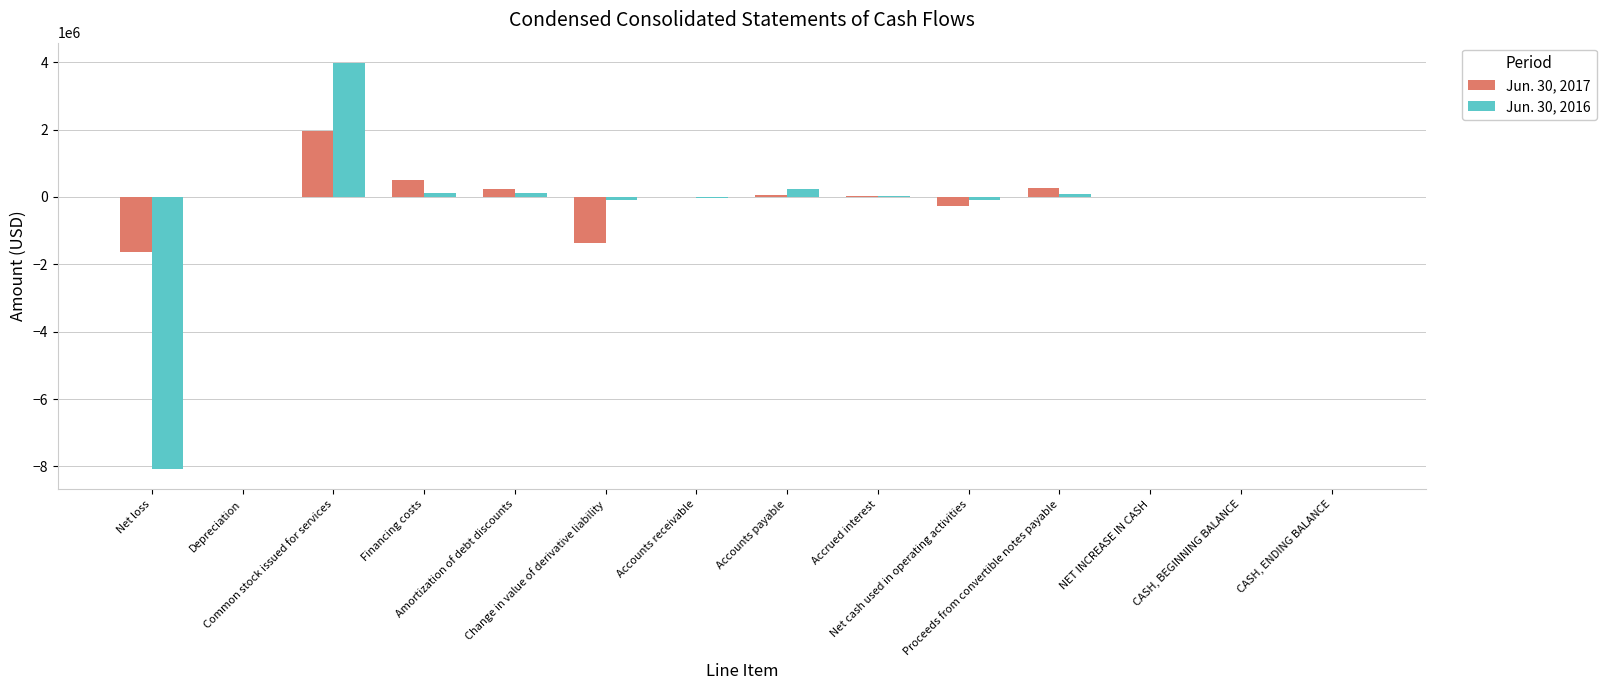

The Jun. 30, 2016 series shows 3975653 at Common stock issued for services. True or false?

True